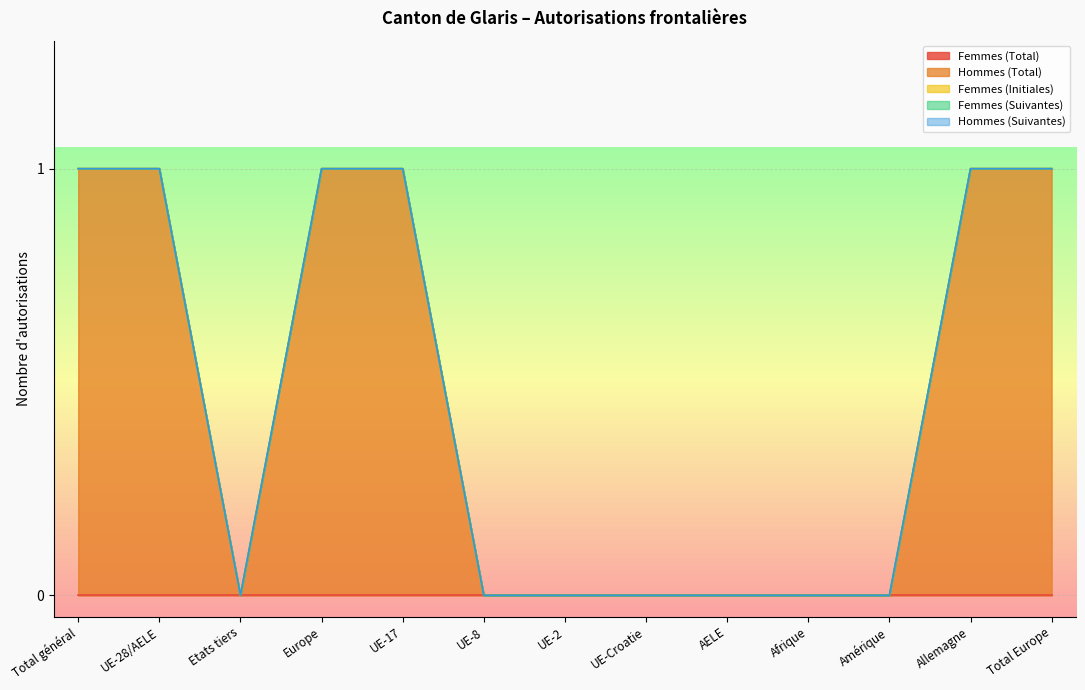

Which category has the highest value in the Femmes (Suivantes) series?

Total général